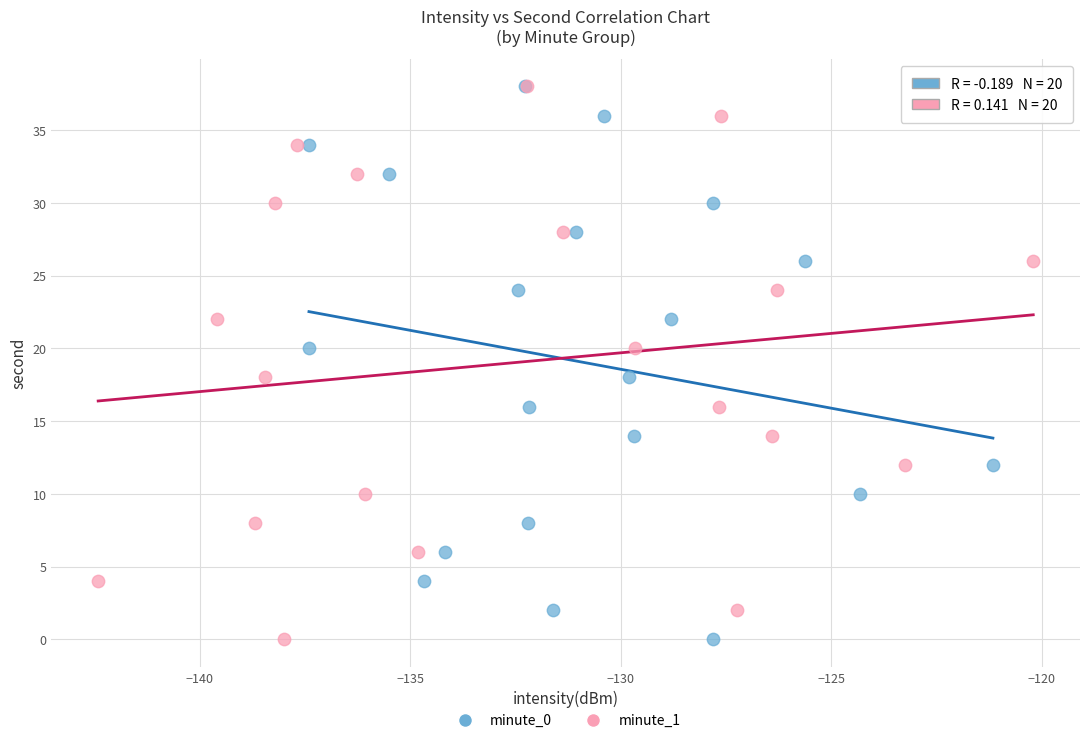

What are all the series names shown in the legend?

minute_0, minute_1